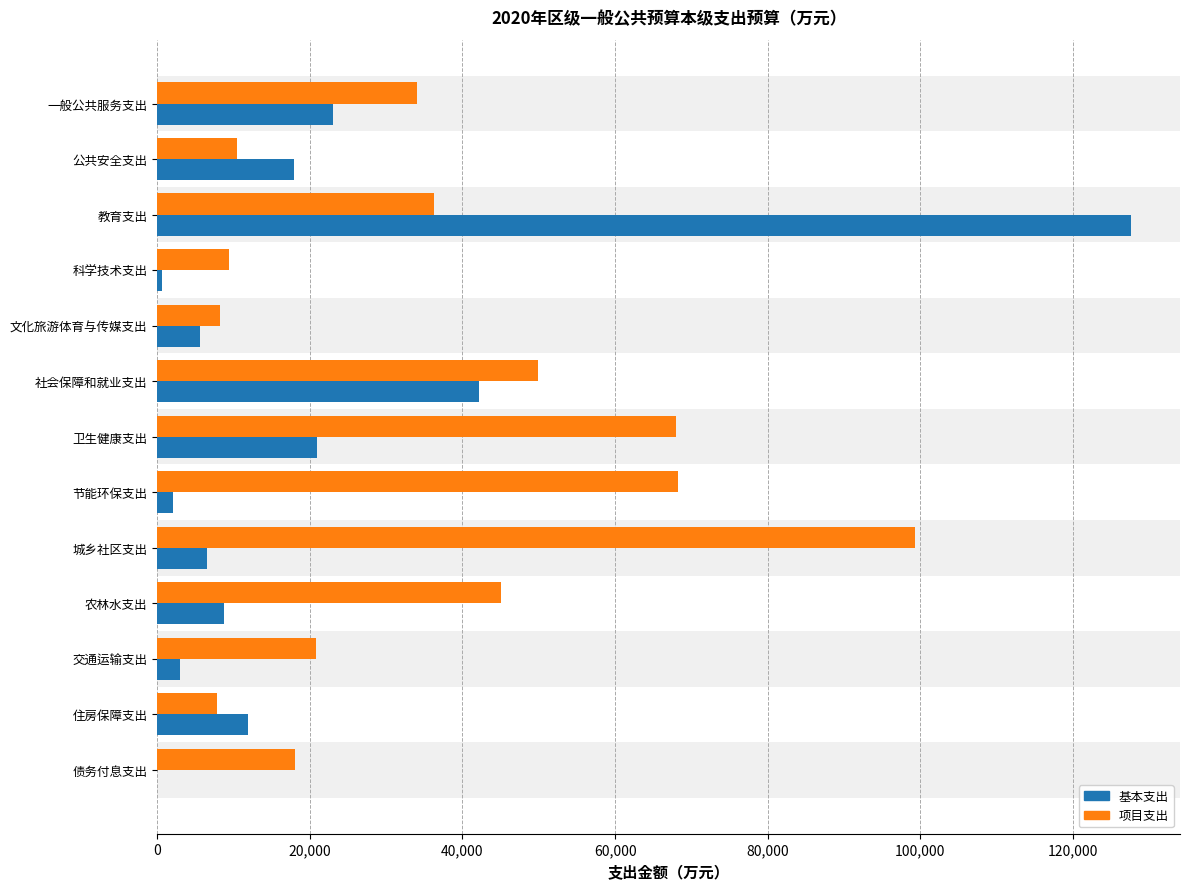

At which label is 基本支出 closest to 63820?

社会保障和就业支出